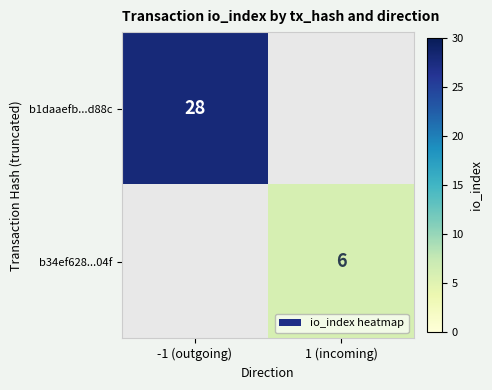

Which category has the highest value across all series?

-1 (outgoing)